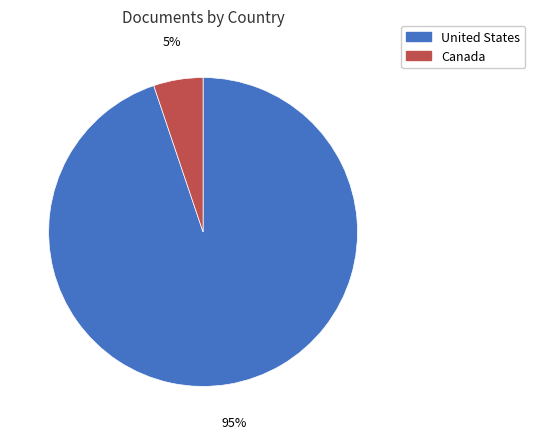

What is the largest slice in the pie chart?

United States